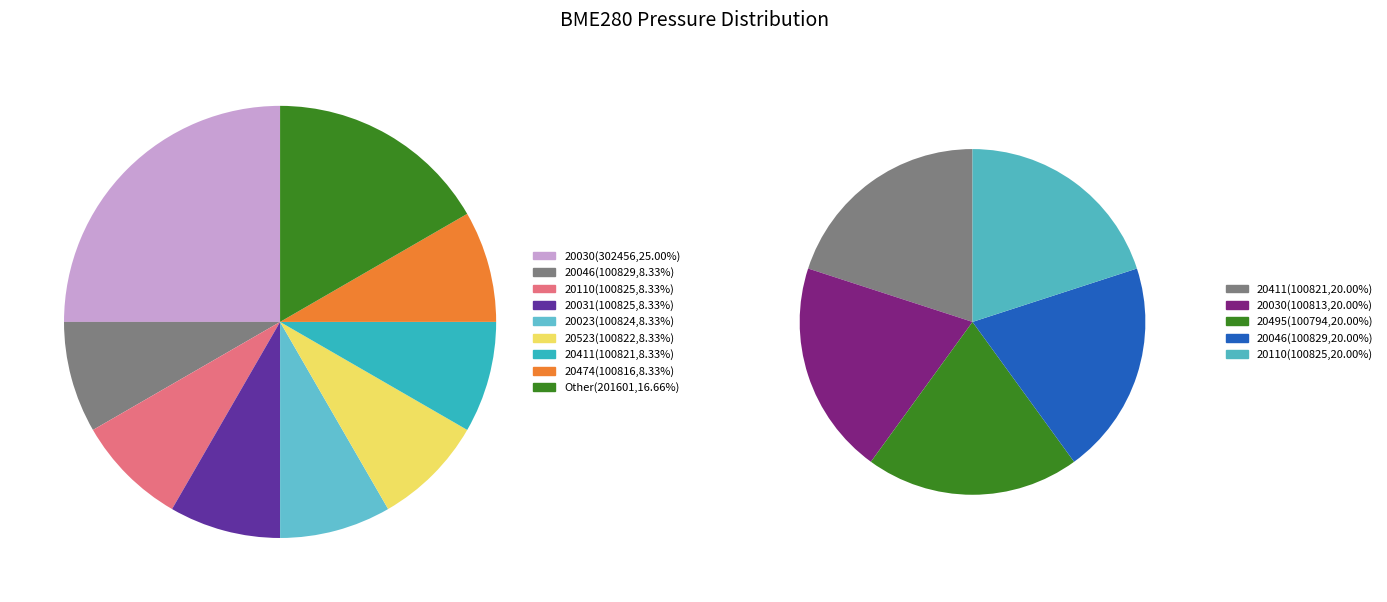

The 28 slice represents 1% of the pie. True or false?

False